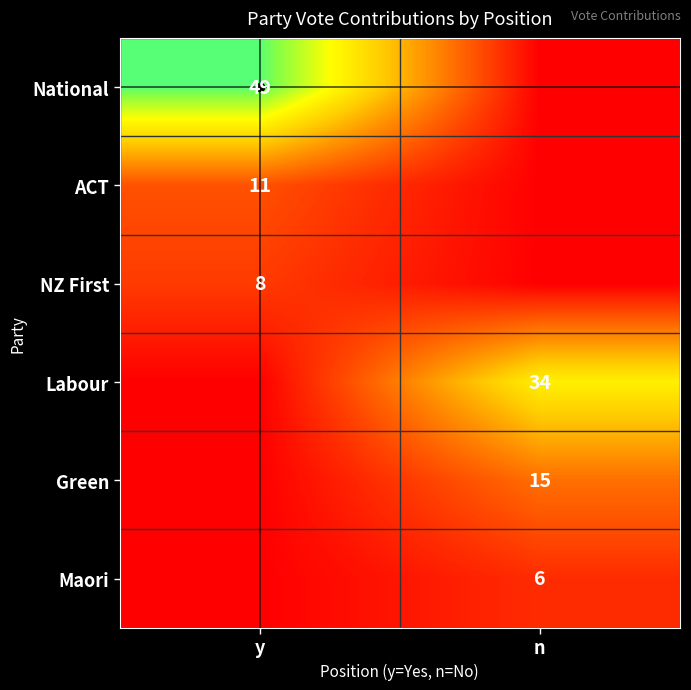

True or false: Labour has a value of 34 at n.

True